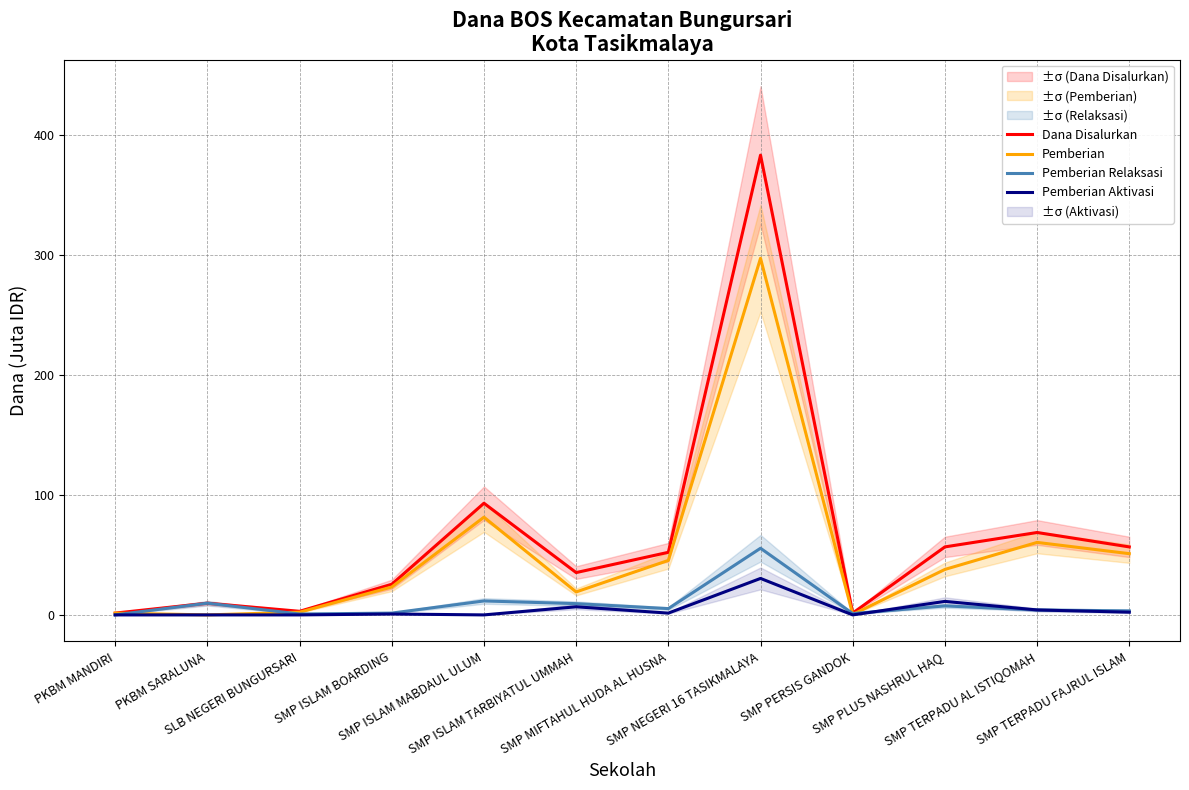

Where is the first local maximum for Dana Disalurkan?

PKBM SARALUNA